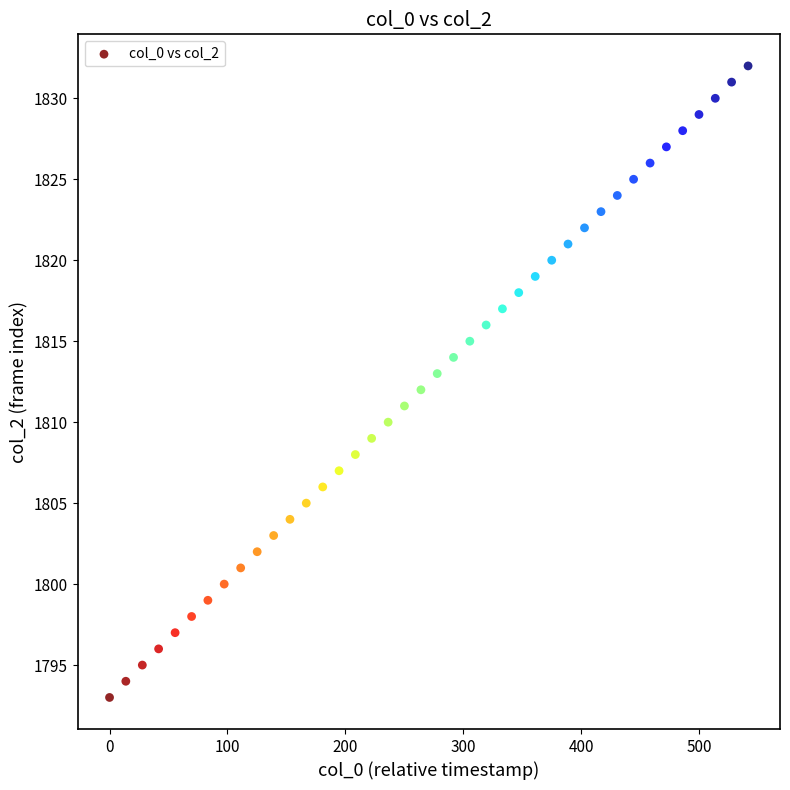

What is the range of Y values (max minus min)?

39